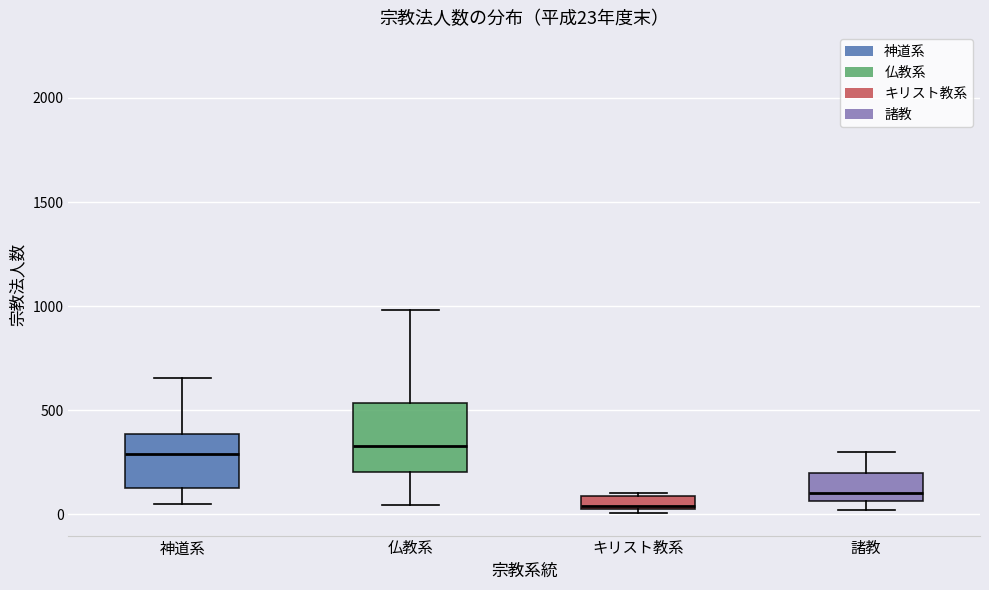

Which box is the tallest, from its lower edge to its upper edge?

仏教系